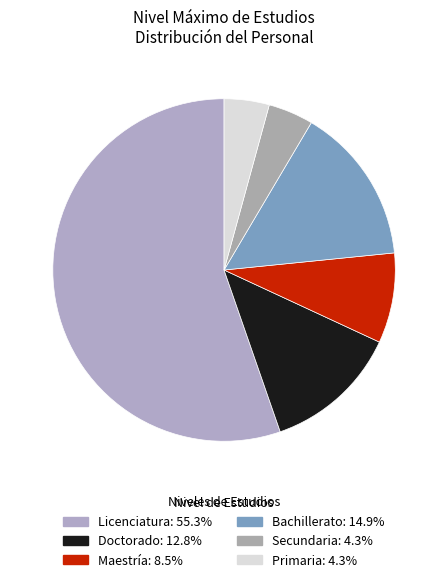

To the nearest percent, what is the difference between the Licenciatura and Bachillerato slice percentages?

40%